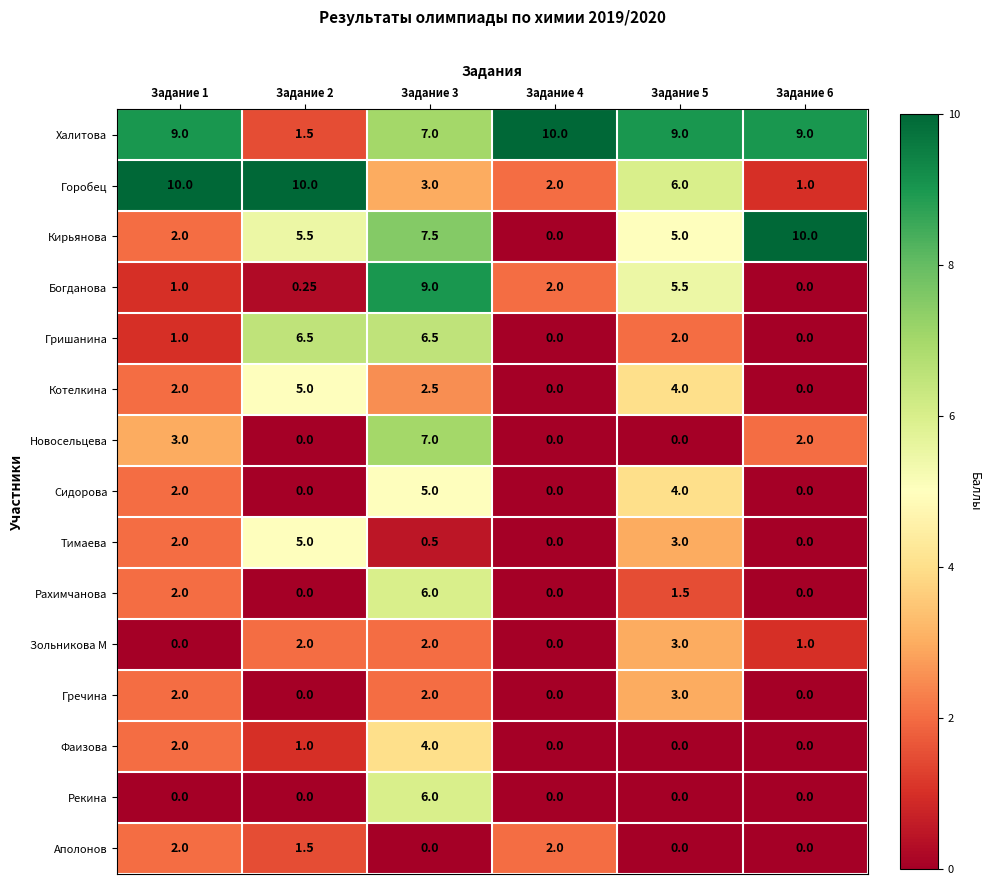

Which series has the largest total across all categories?

Халитова